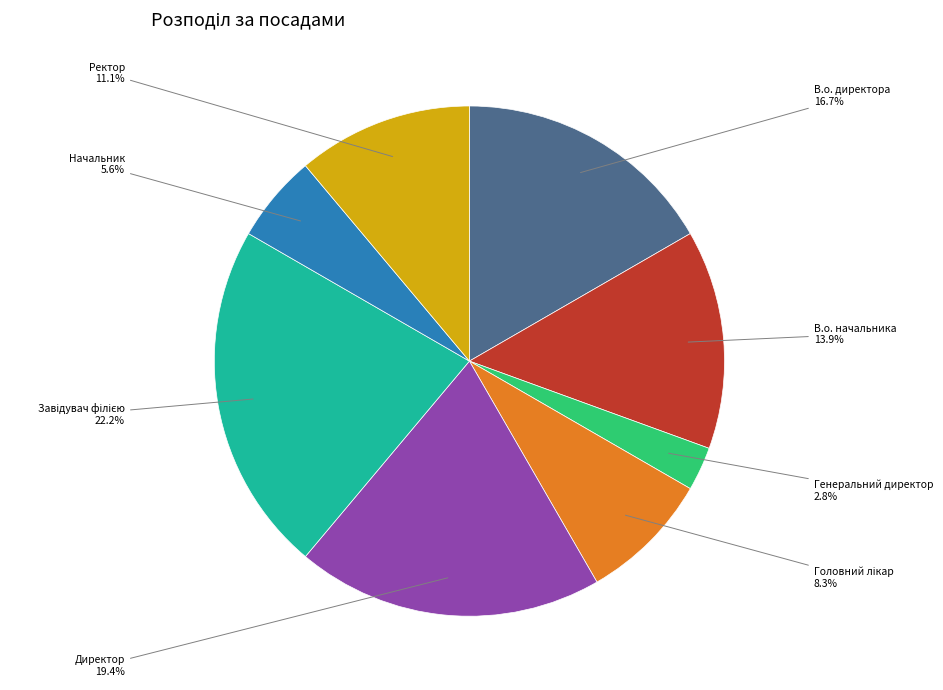

Which slice is the smallest?

Генеральний директор